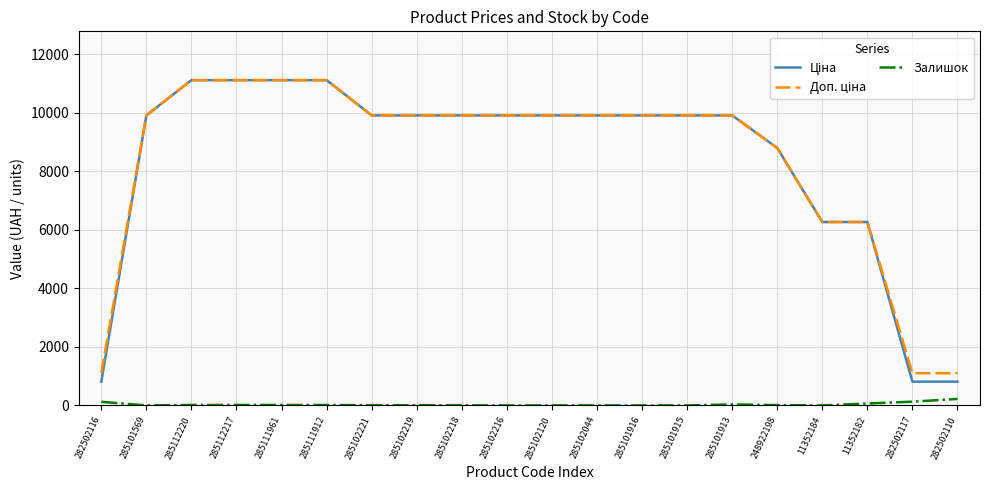

What is the greatest value displayed?

11113.6